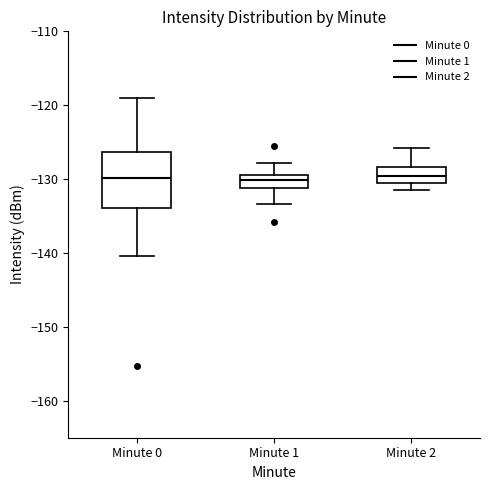

Where does the upper whisker of the box for Minute 0 end on the y-axis? The values are not printed on the chart, so give them approximately, as read against the axis.

-119